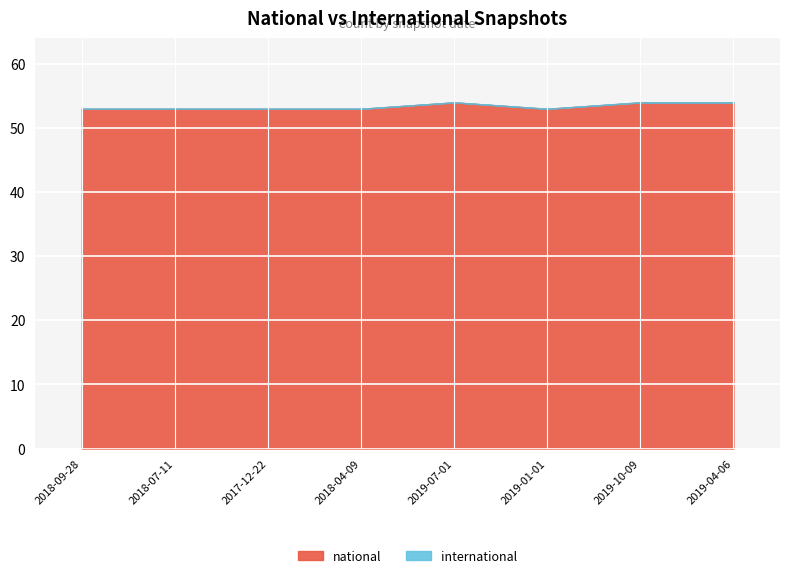

Reading left to right, list all the values displayed in this chart.

national: 2018-09-28=53	2018-07-11=53	2017-12-22=53	2018-04-09=53	2019-07-01=54	2019-01-01=53	2019-10-09=54	2019-04-06=54
international: 2018-09-28=0	2018-07-11=0	2017-12-22=0	2018-04-09=0	2019-07-01=0	2019-01-01=0	2019-10-09=0	2019-04-06=0